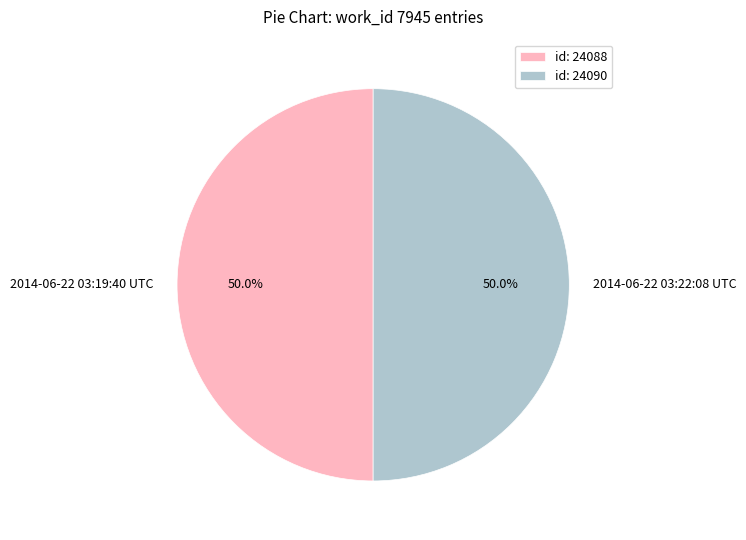

How much of the chart is everything except 2014-06-22 03:22:08 UTC?

50.0%